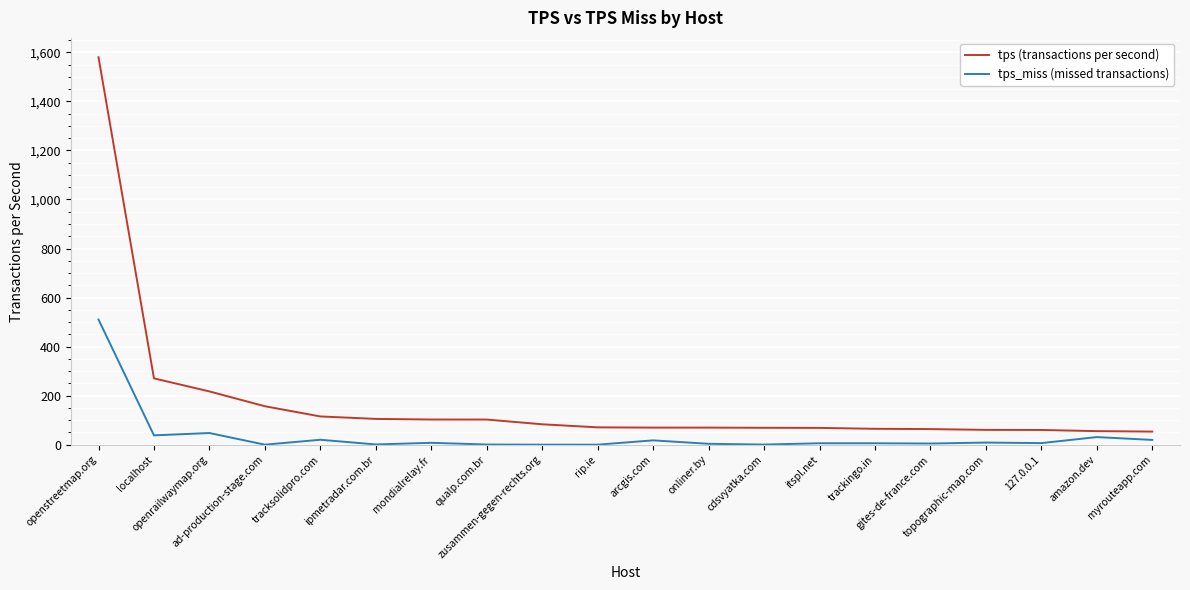

What is the difference between the tps (transactions per second) values at itspl.net and cdsvyatka.com?

0.4